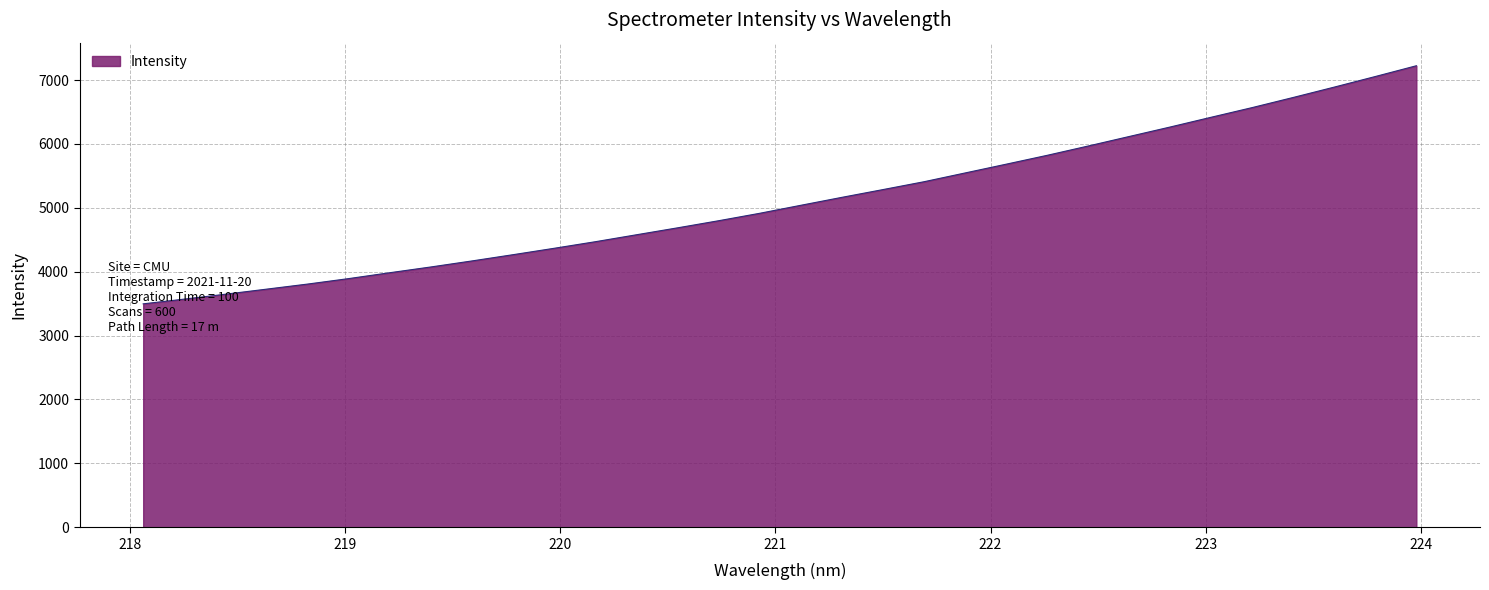

What is the minimum value shown in the chart?

3496.8